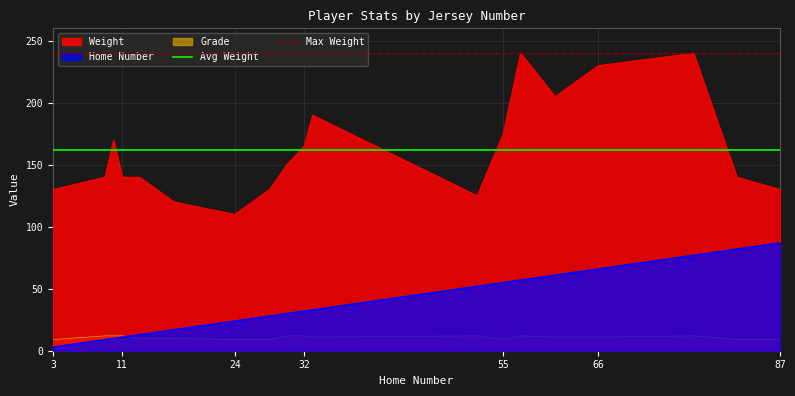

True or false: Weight and Home Number intersect in this chart.

False